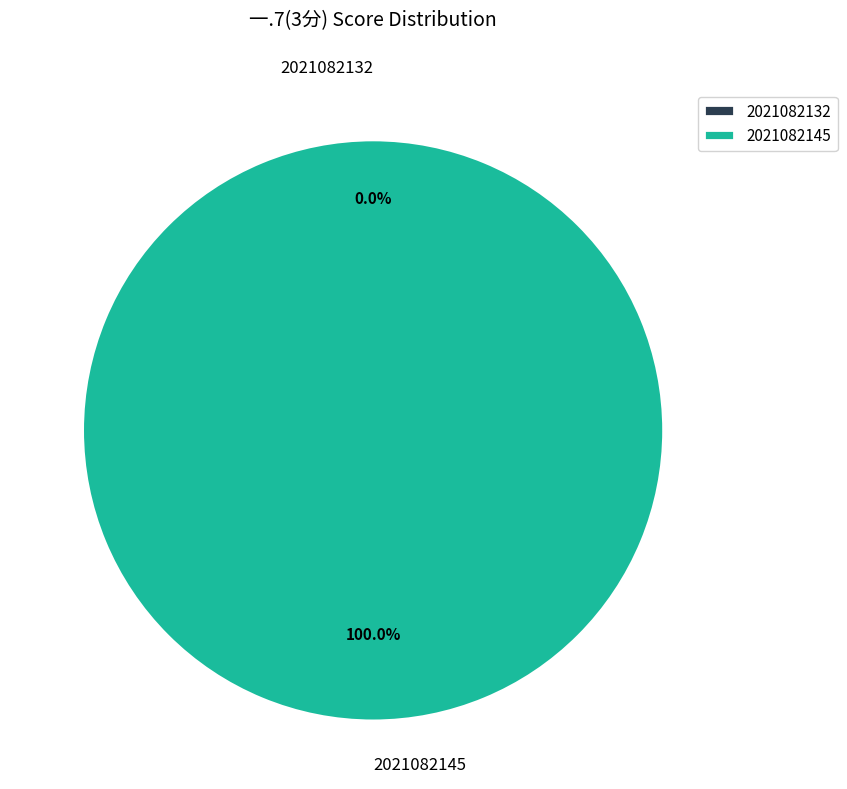

Is it true that 2021082145 is 86% of the pie?

False